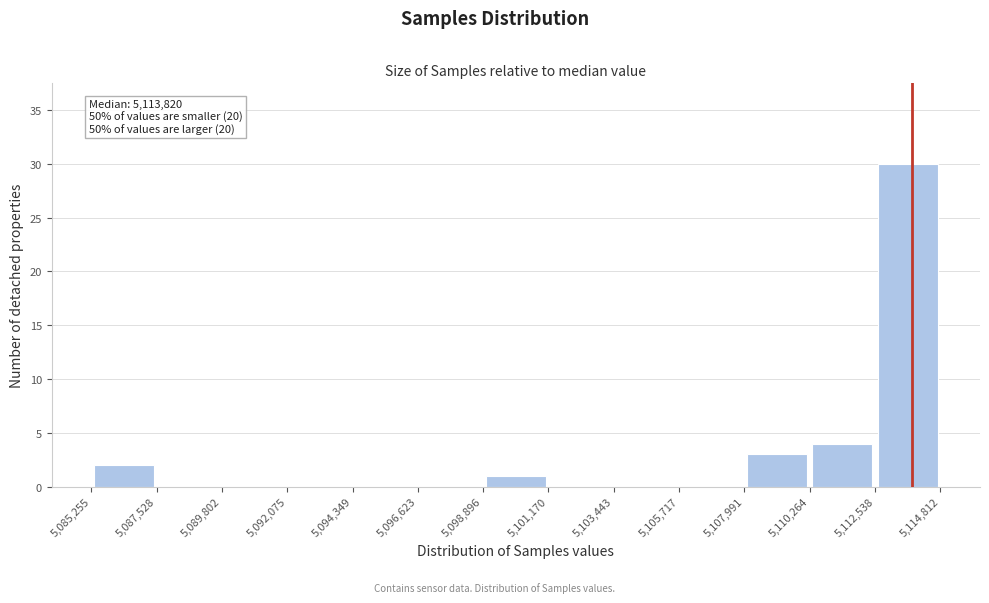

Over which range of the x-axis is the bar tallest?

5,112,538 to 5,114,812